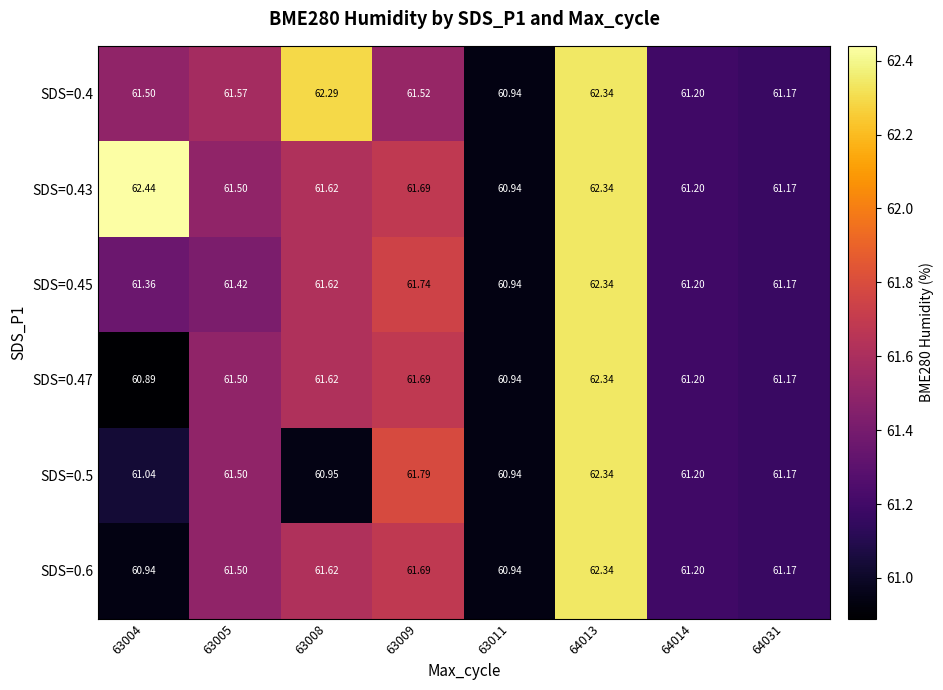

Which label corresponds to the smallest value in the chart?

63004